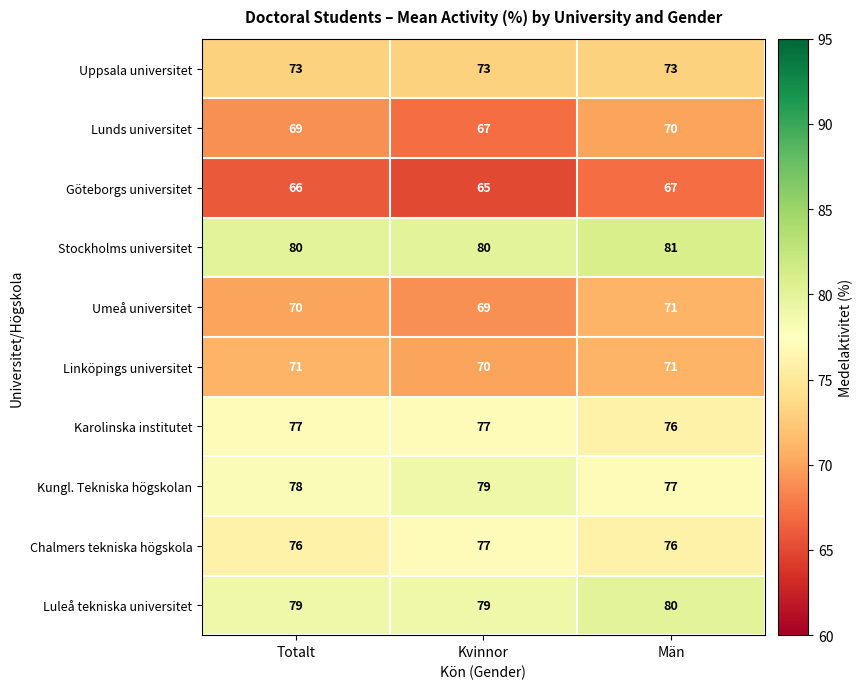

What value does the Linköpings universitet series have at Kvinnor?

70